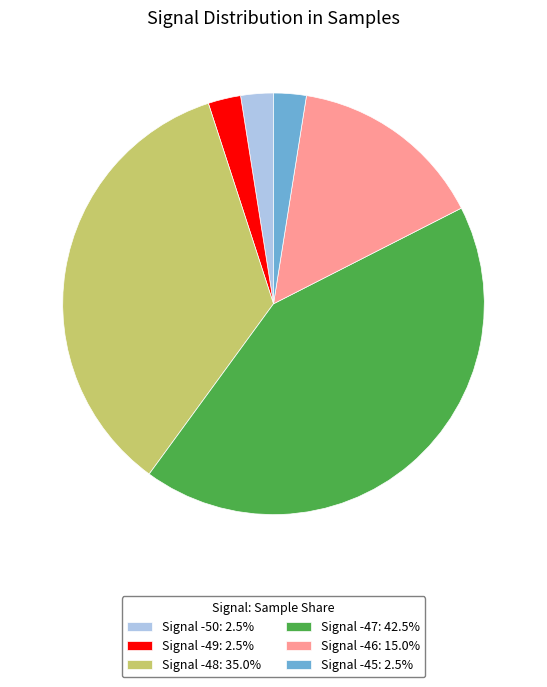

Does Signal -45: 2.5% represent more than half of the total?

No